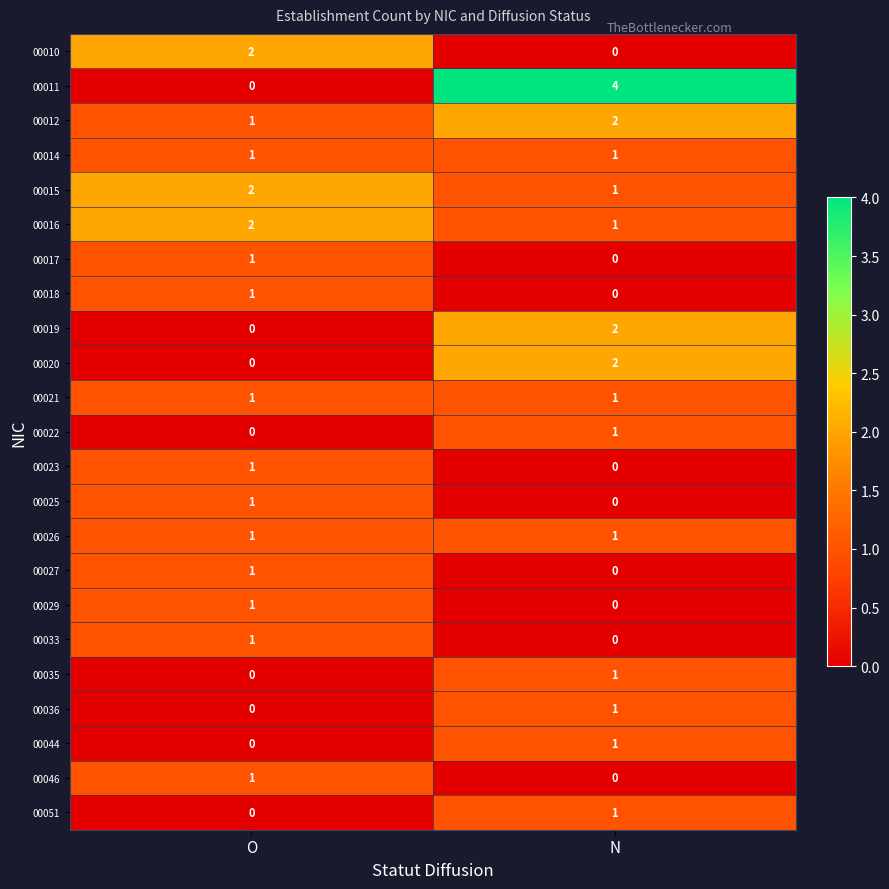

Between O and N, which series saw the biggest shift?

00011